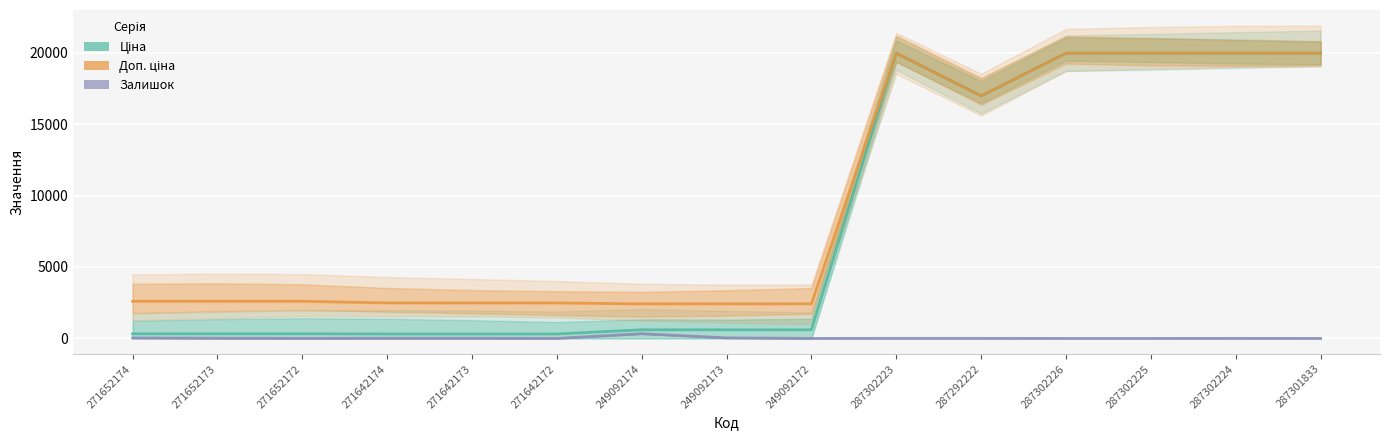

Is the value of Залишок at 249092173 greater than the value of Ціна at 271642173?

No